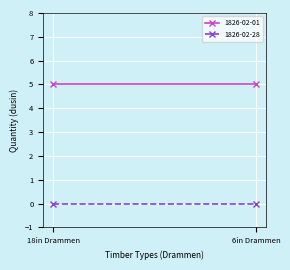

Which series changed the most between Saw timber Drammen 18 and Saw timber Drammen 6?

1826-02-01